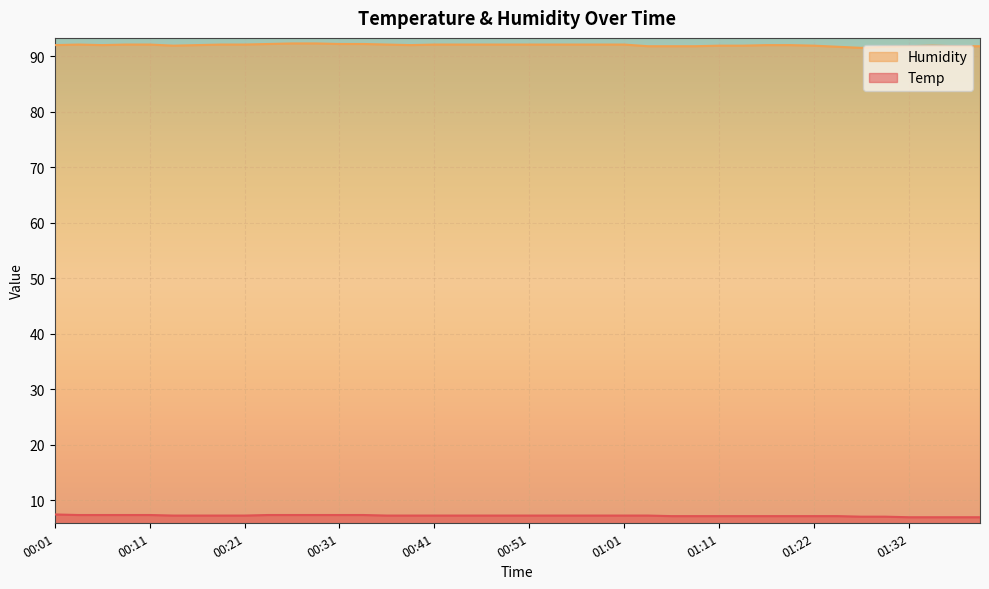

Count the number of data series in this chart.

2